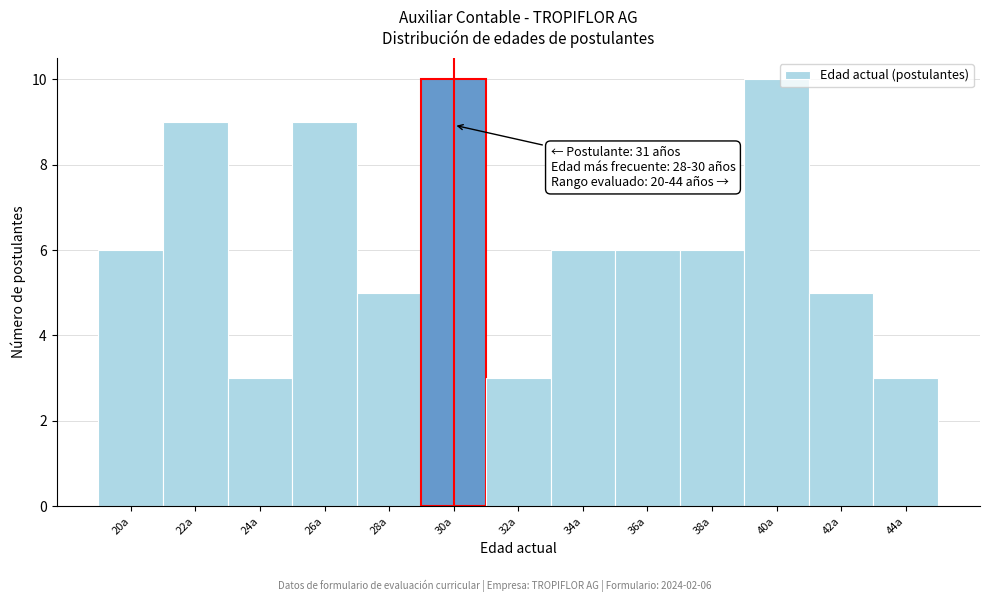

Reading left to right, what are all the values shown in this chart?

6	9	3	9	5	10	3	6	6	6	10	5	3